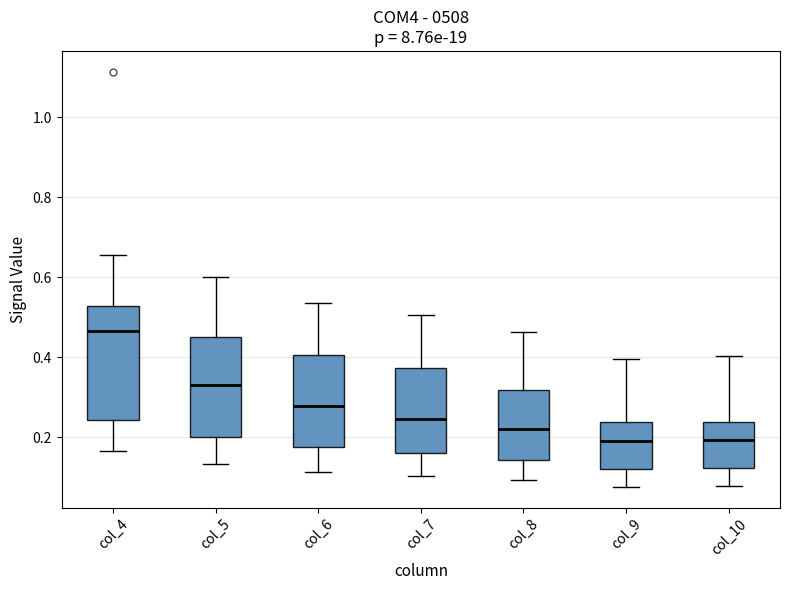

Reading left to right, read every box against the y-axis: the position of its median line, the range the box covers, and the ends of its whiskers. The values are not printed on the chart, so give them approximately, as read against the axis.

col_4: median 0.46, box 0.24 to 0.52, whiskers 0.16 to 0.66
col_5: median 0.34, box 0.20 to 0.46, whiskers 0.14 to 0.60
col_6: median 0.28, box 0.18 to 0.40, whiskers 0.12 to 0.54
col_7: median 0.24, box 0.16 to 0.38, whiskers 0.10 to 0.50
col_8: median 0.22, box 0.14 to 0.32, whiskers 0.10 to 0.46
col_9: median 0.20, box 0.12 to 0.24, whiskers 0.08 to 0.40
col_10: median 0.20, box 0.12 to 0.24, whiskers 0.08 to 0.40